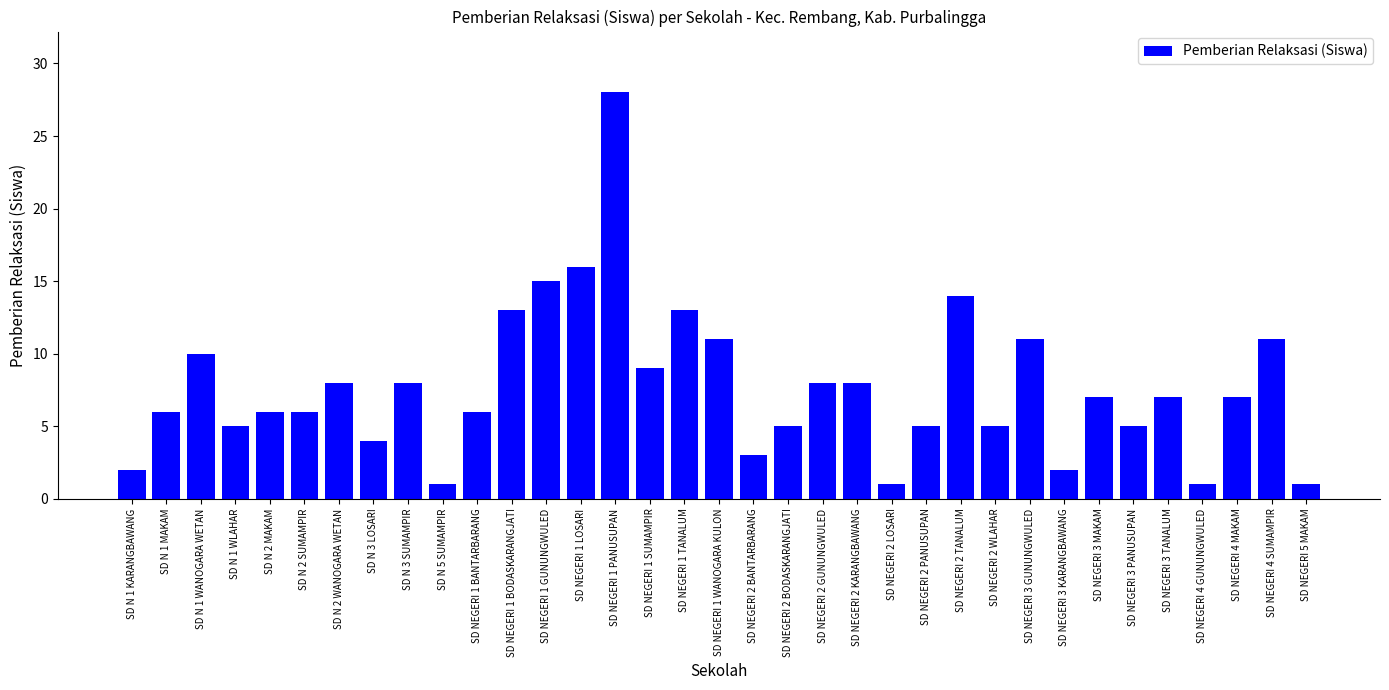

True or false: the data shows 11 at SD NEGERI 1 WANOGARA KULON.

True